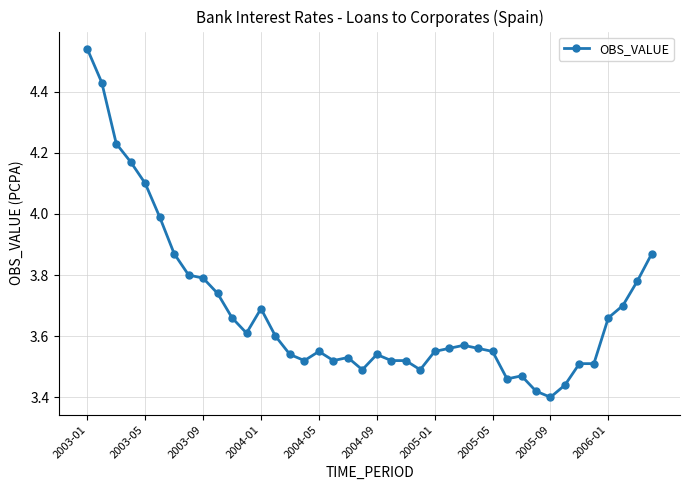

True or false: the data has more than 0 interior local peaks.

True